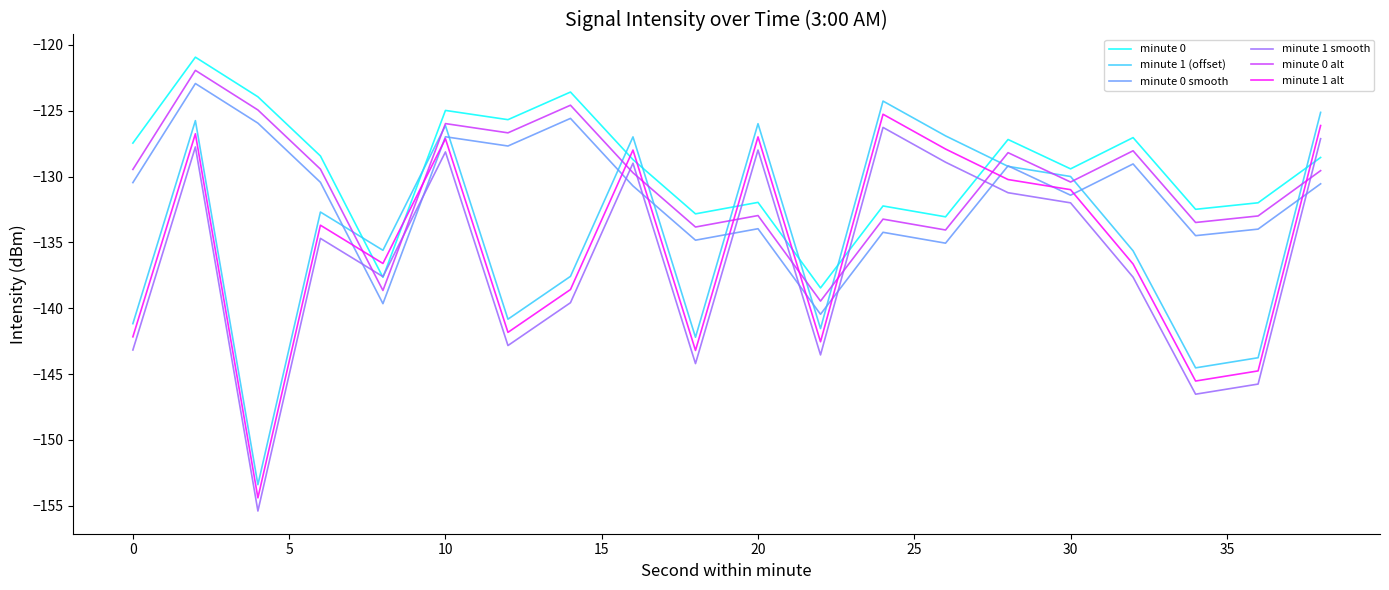

What is the greatest value displayed?

-120.9